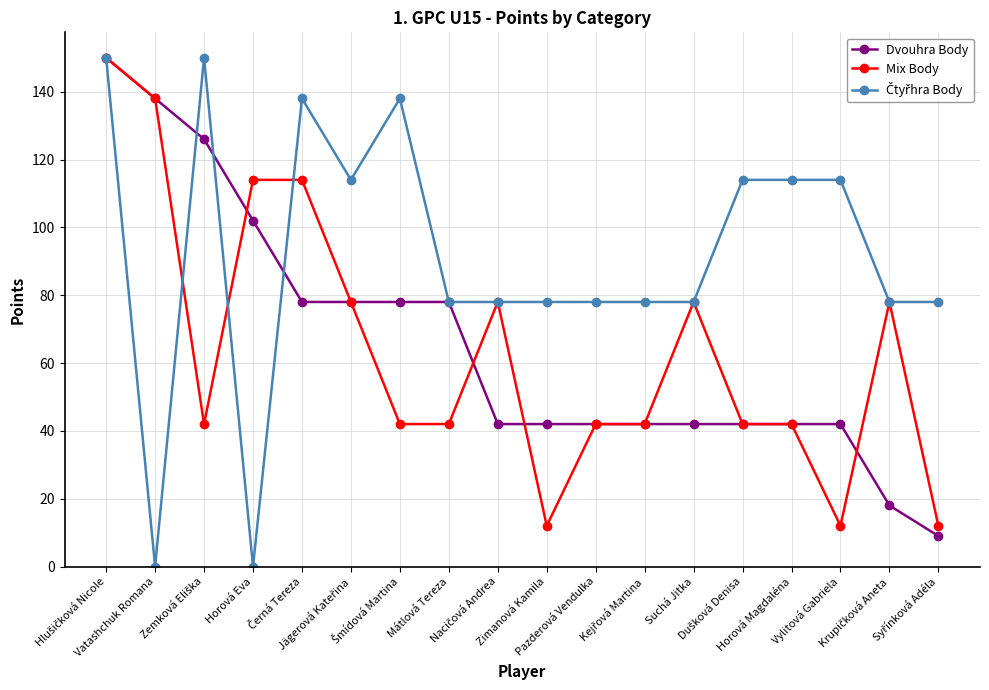

Count the number of categories in the chart.

18